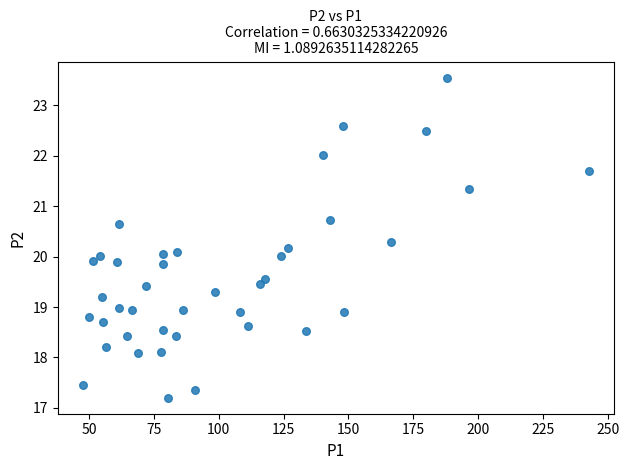

What is the range of X values (max minus min)?

195.1